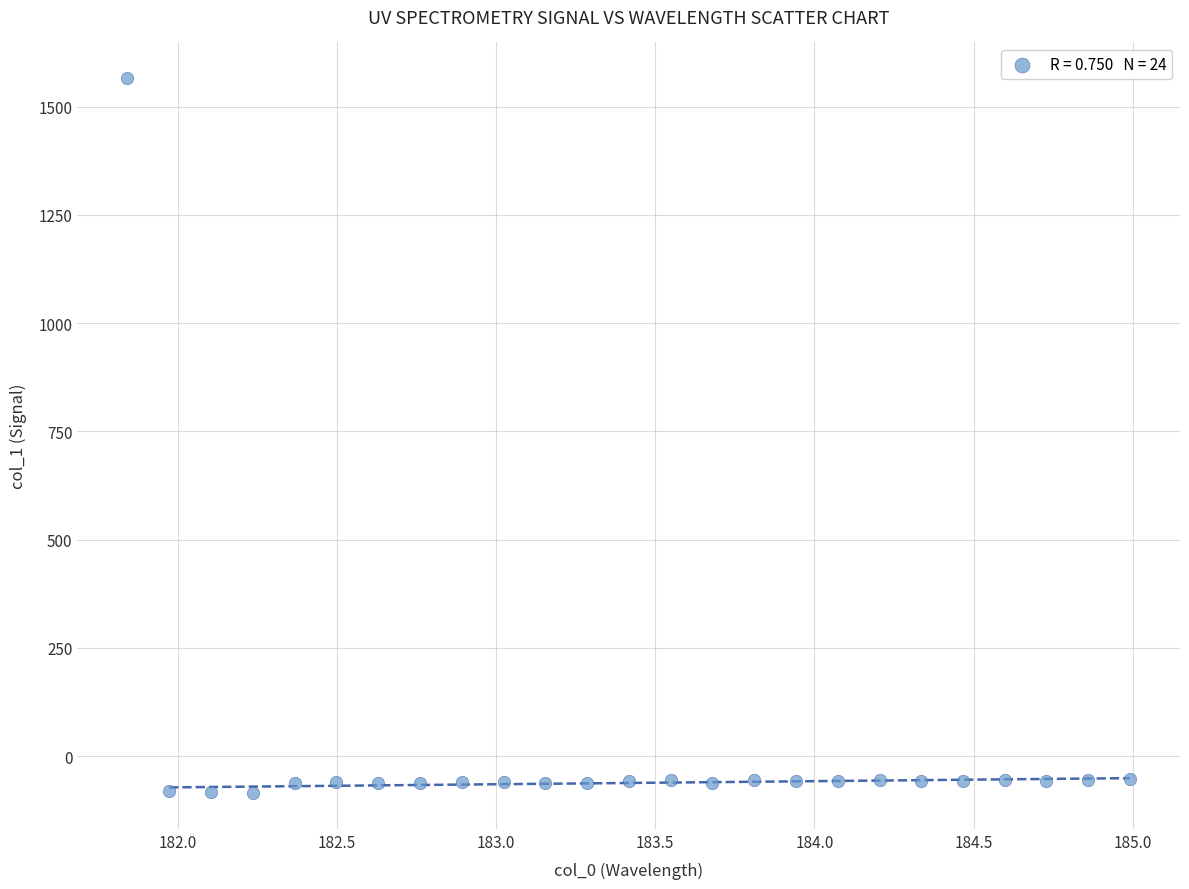

What is the range of Y values (max minus min)?

1651.6